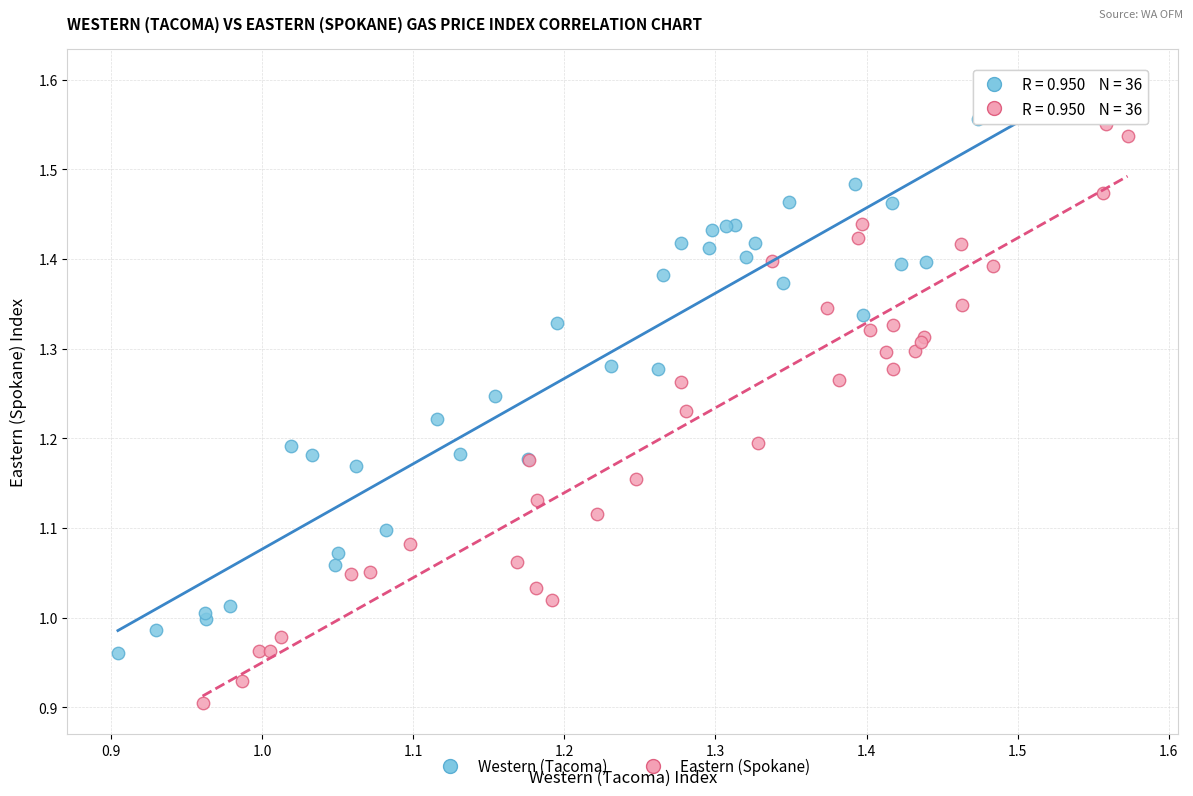

What are all the series names shown in the legend?

Western (Tacoma), Eastern (Spokane)